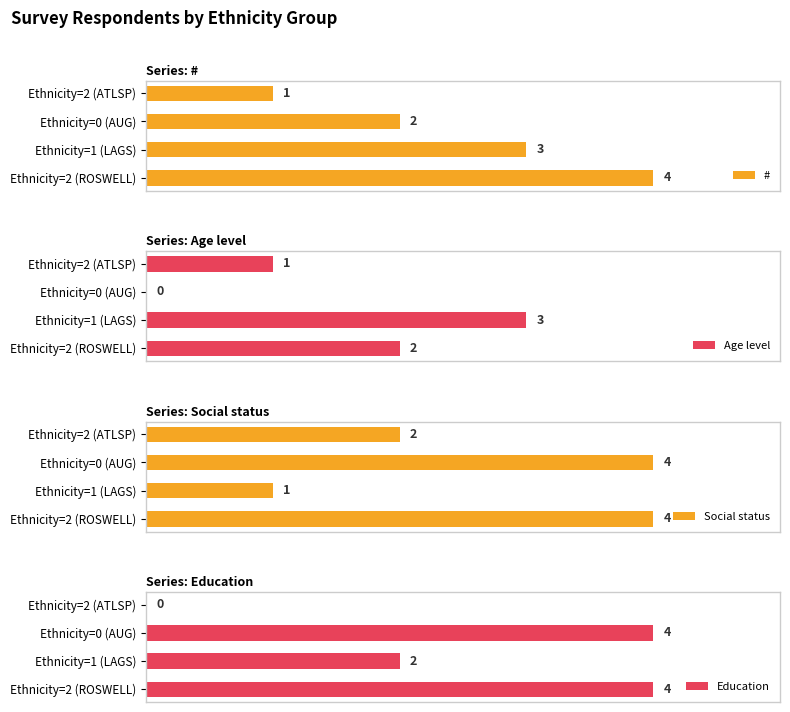

Count the number of data series in this chart.

4